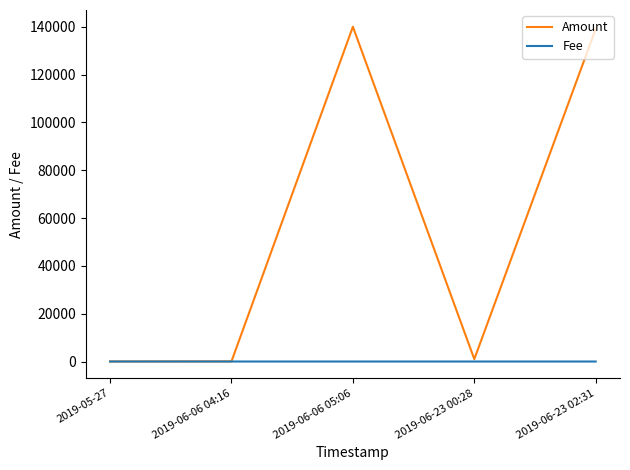

Which series has the largest total across all categories?

Amount